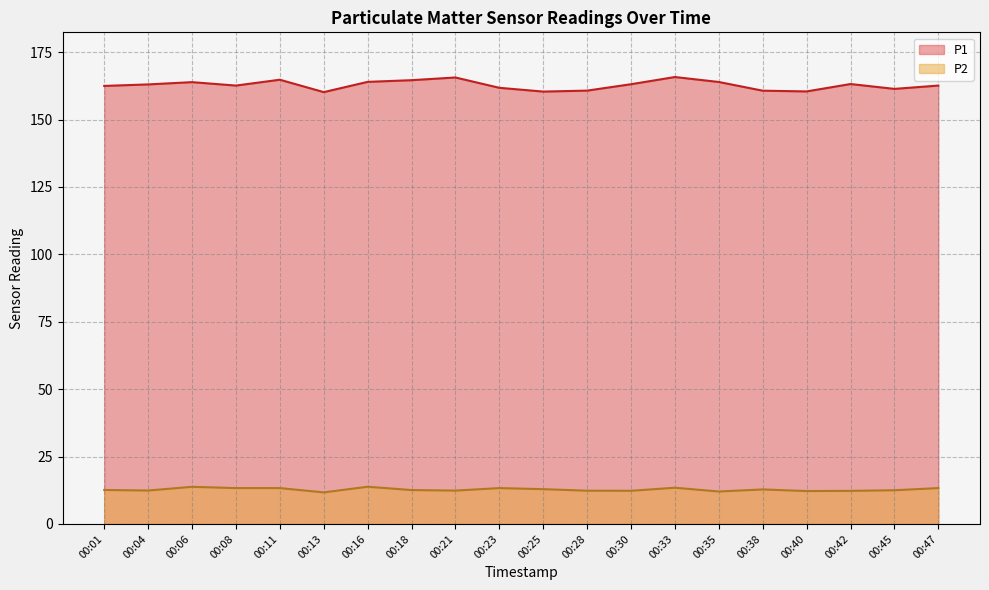

List the labels in order of P2 value, largest first.

00:16, 00:06, 00:33, 00:08, 00:11, 00:23, 00:47, 00:25, 00:38, 00:01, 00:18, 00:45, 00:04, 00:21, 00:28, 00:30, 00:42, 00:40, 00:35, 00:13